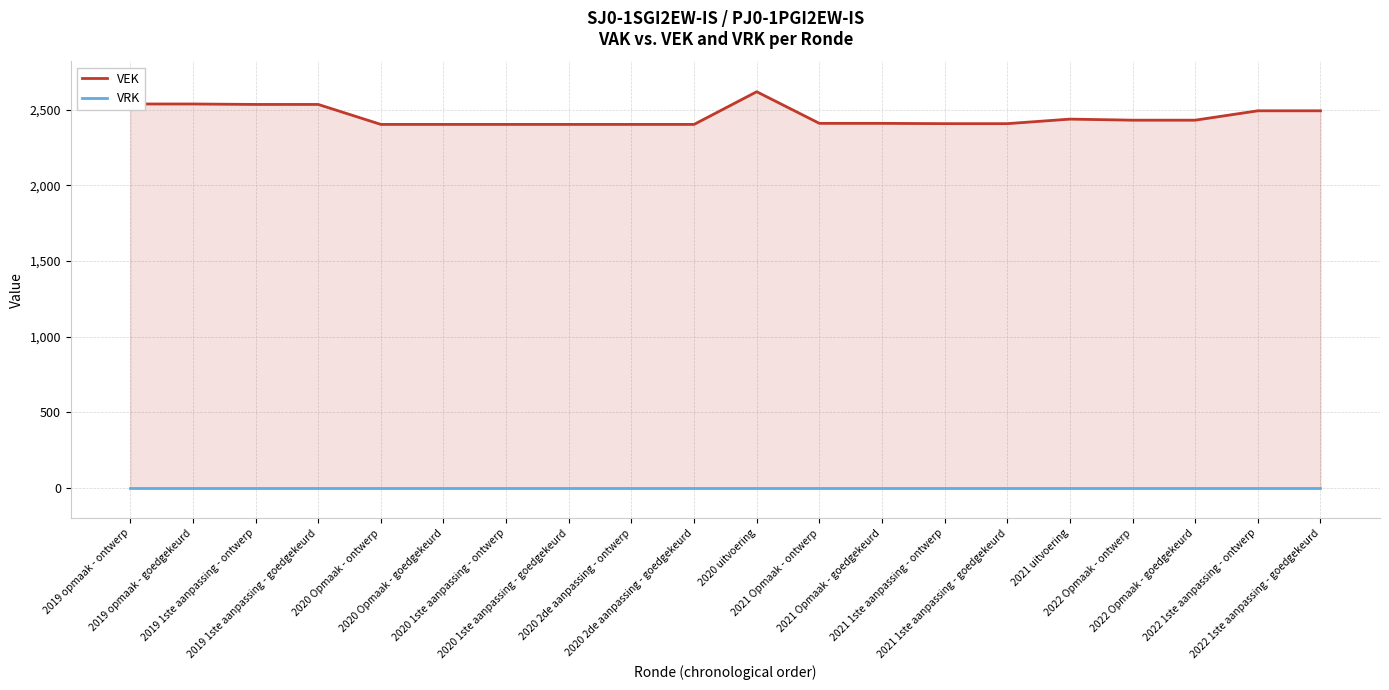

True or false: VRK and VEK cross at least once.

False